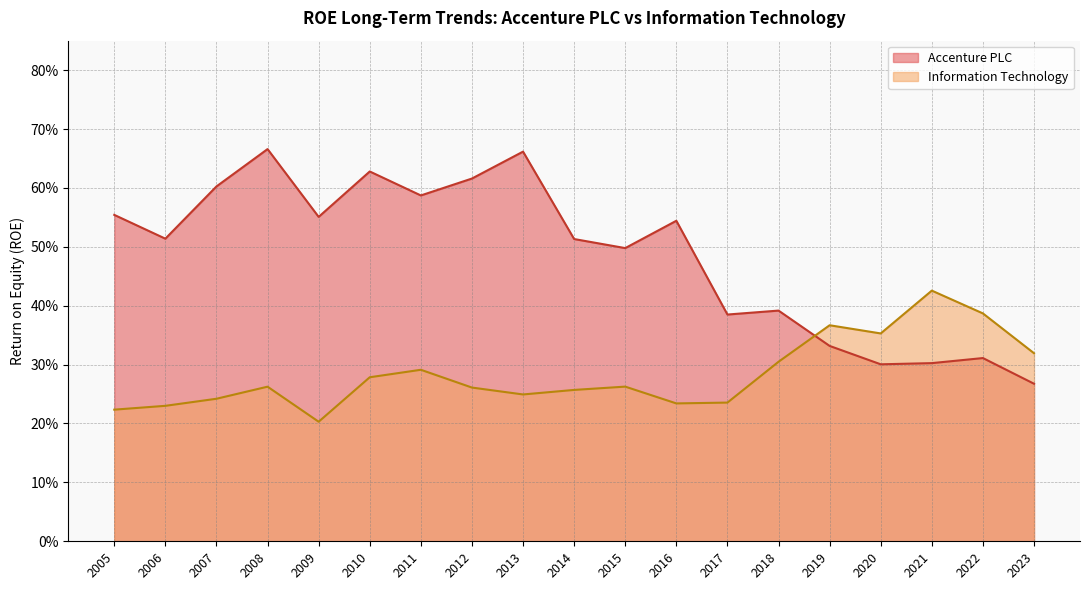

Rank the categories by Accenture PLC value from lowest to highest.

2023, 2020, 2021, 2022, 2019, 2017, 2018, 2015, 2014, 2006, 2016, 2009, 2005, 2011, 2007, 2012, 2010, 2013, 2008